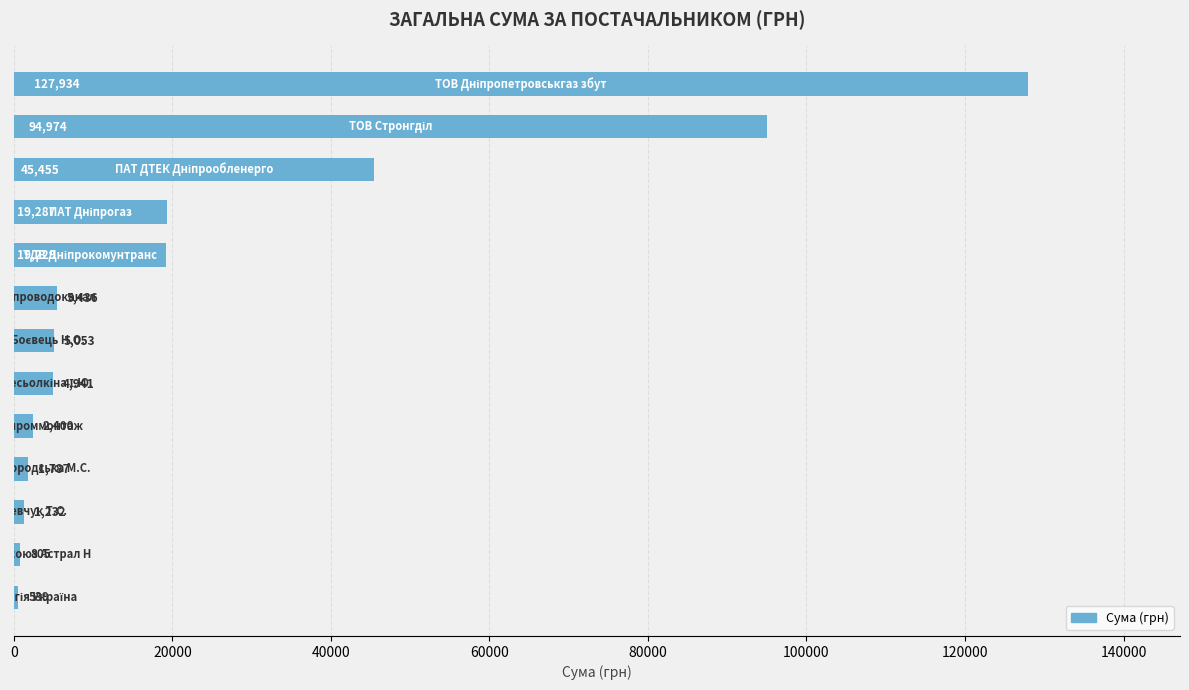

How many categories are shown in the chart?

13